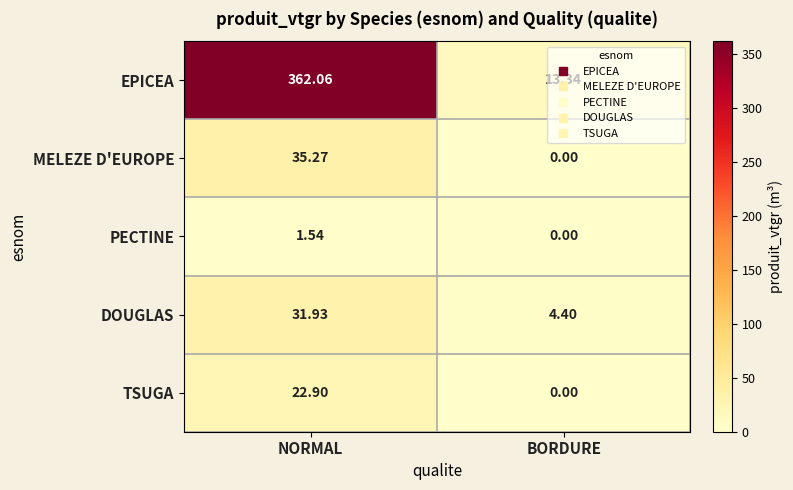

Where is DOUGLAS nearest to the value 18?

BORDURE